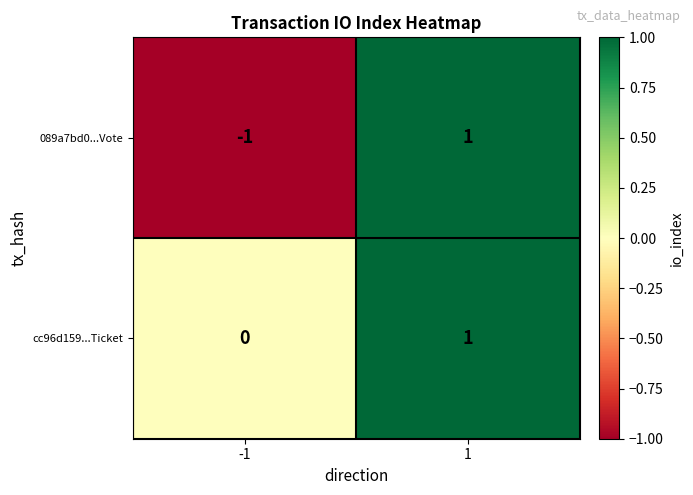

How many data points does each series have?

2